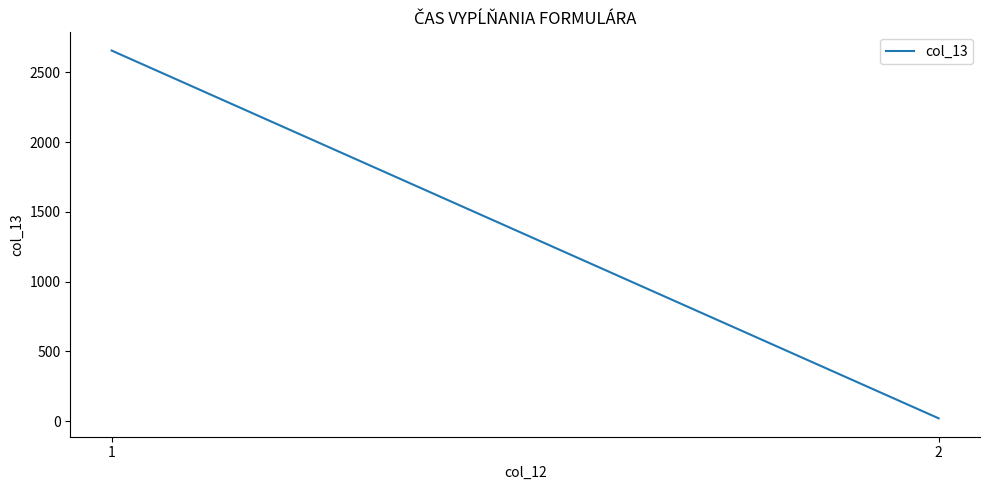

True or false: the data shows 1525 at 1.

False